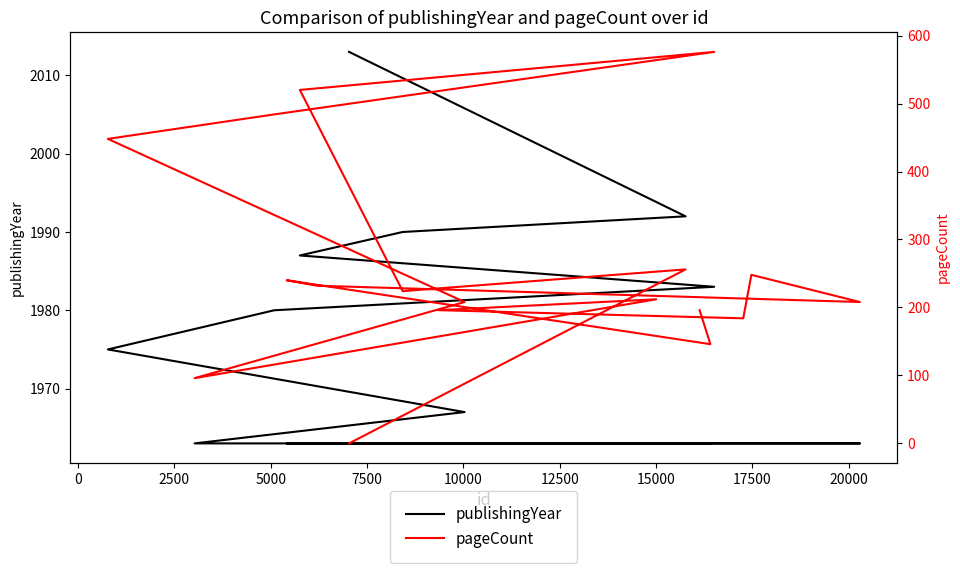

Reading right to left, transcribe all the data shown in this chart.

publishingYear: 2013	1992	1990	1987	1983	1980	1975	1967	1963	1963	1963	1963	1963	1963	1963	1963	1963	1963
pageCount: 0	256	224	520	576	484	448	208	96	212	196	184	248	208	232	240	146	196